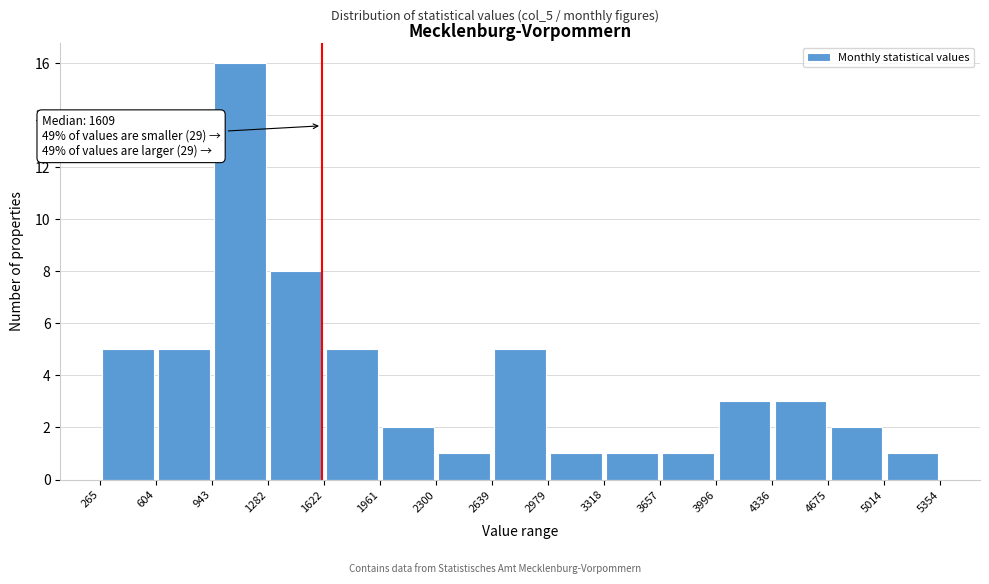

Which range on the x-axis has the tallest bar?

943 to 1282